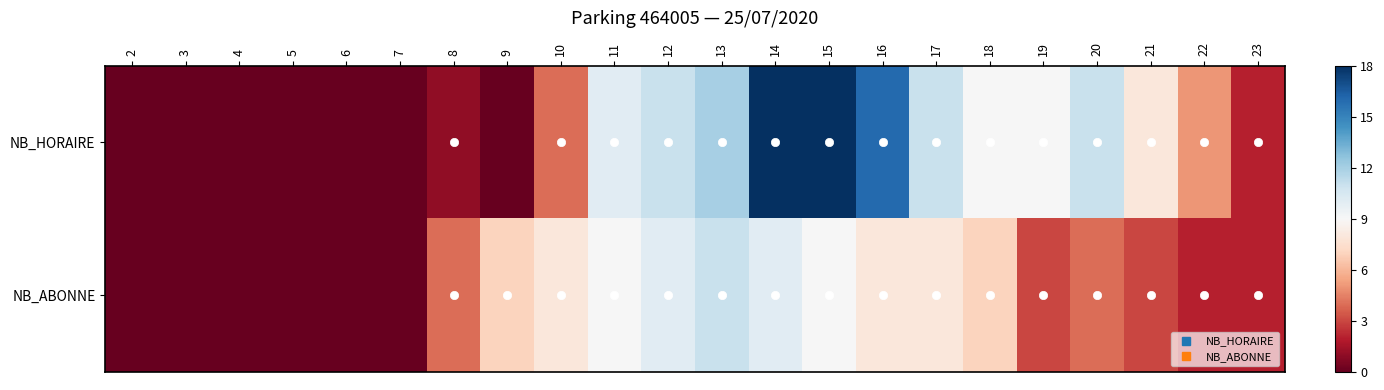

Which series has the largest total across all categories?

NB_HORAIRE